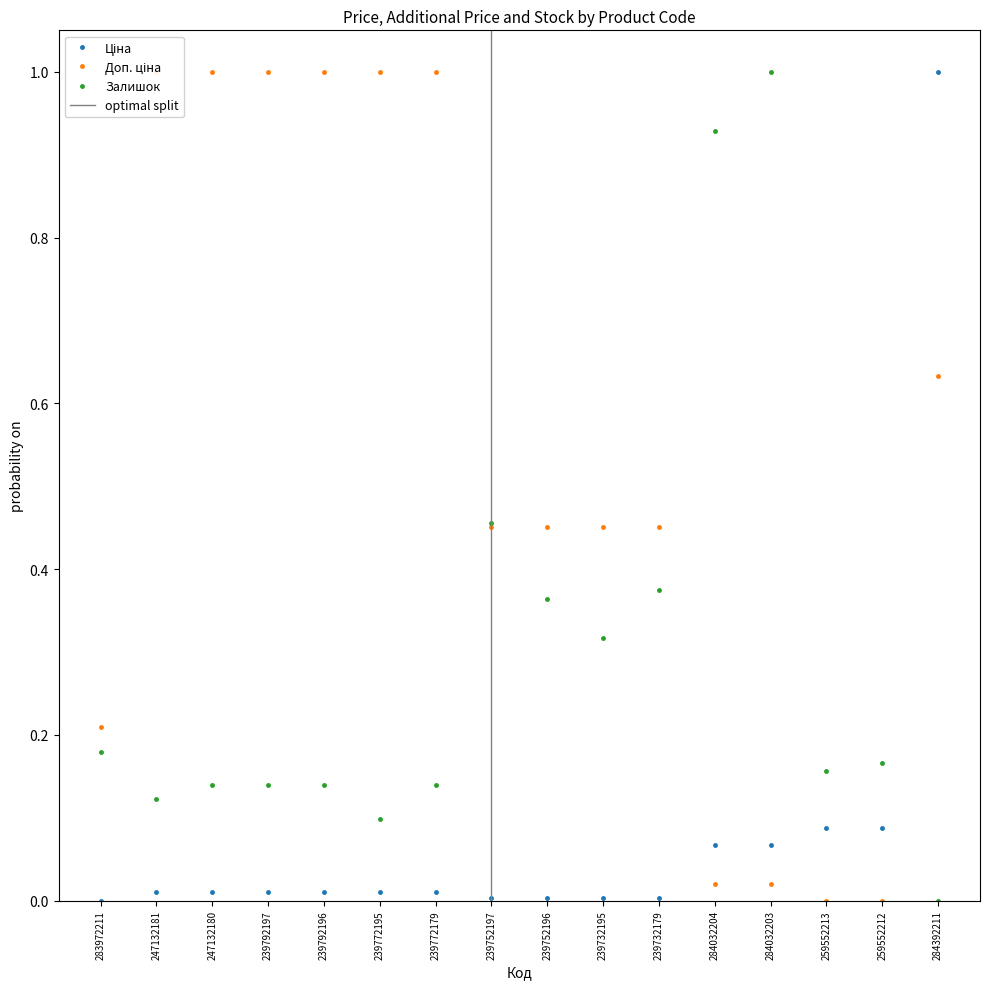

What is the difference between the highest and lowest values at 239772179?

1.0